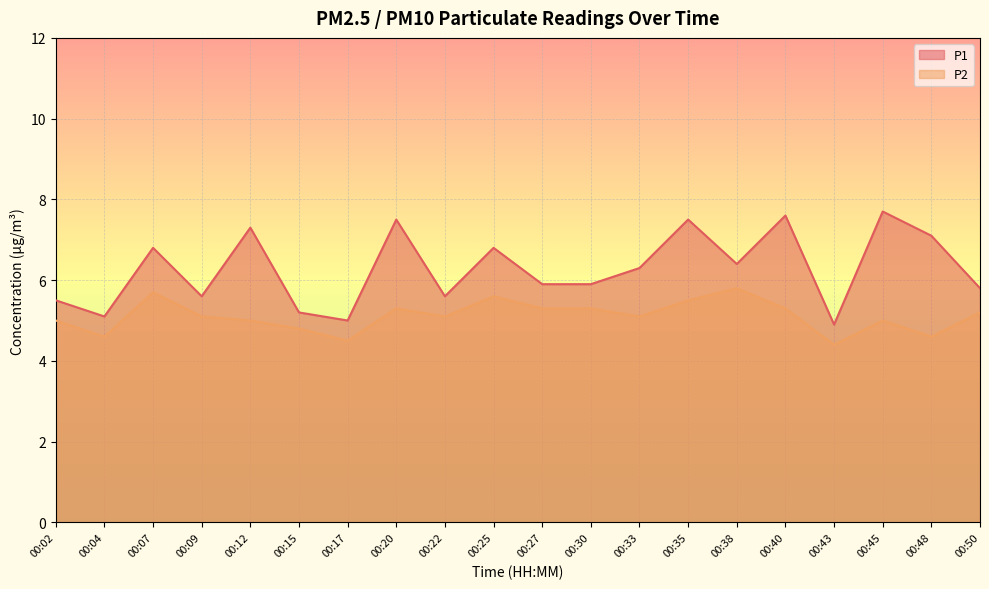

What is the sum of all P1 values?

125.5